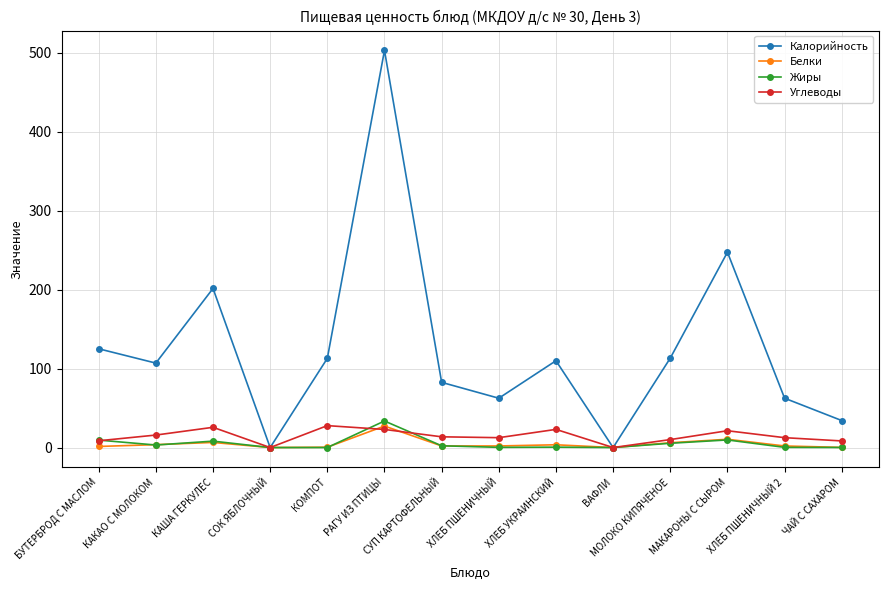

How many categories are shown in the chart?

14